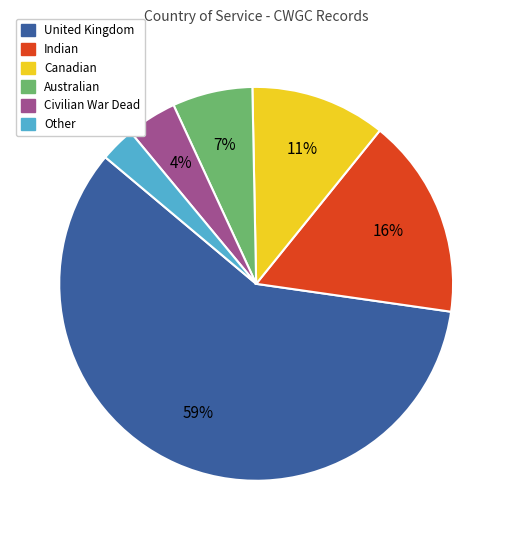

Does United Kingdom account for over 50% of the chart?

Yes